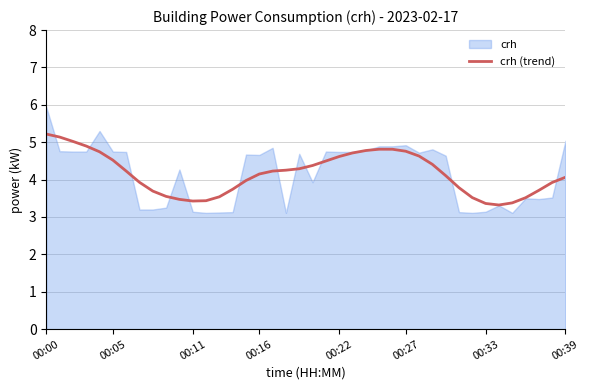

True or false: the data shows 1.6 at 30.

False